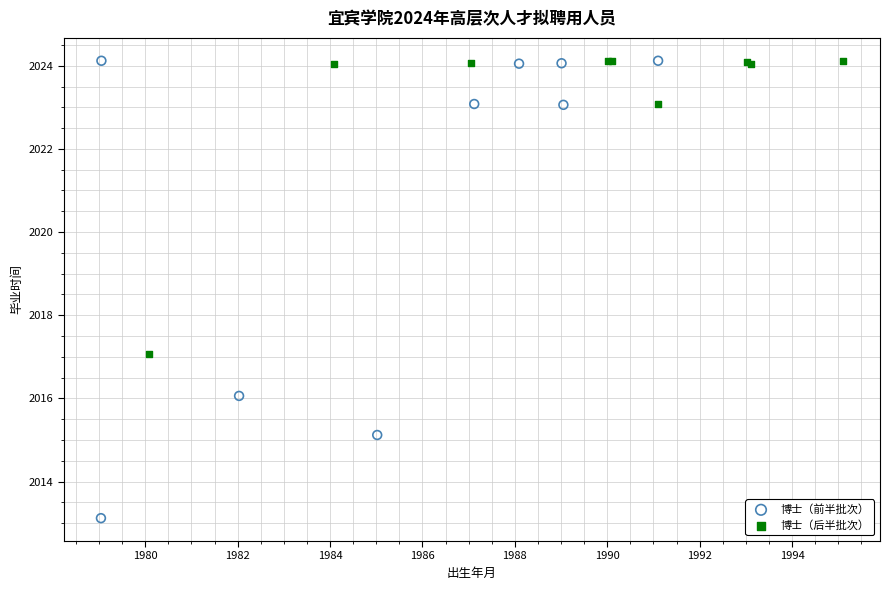

Which series has the widest spread of Y values?

博士（前半批次）